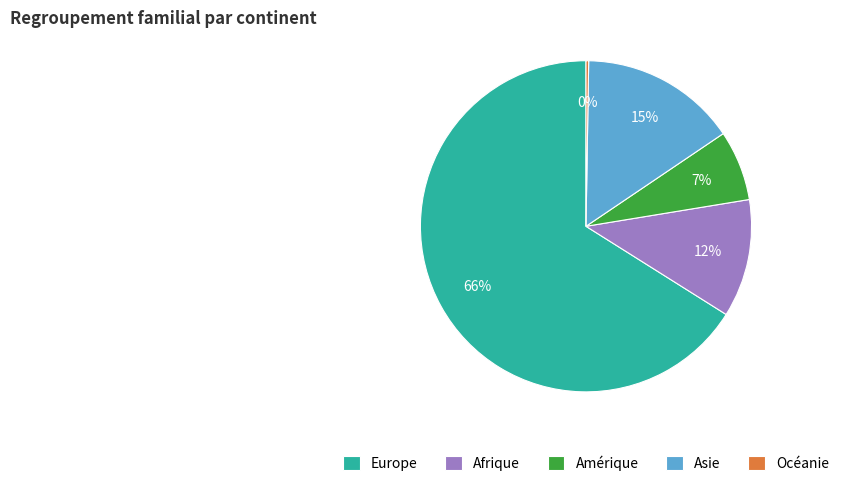

To the nearest percent, what percentage of the pie is Amérique?

7%